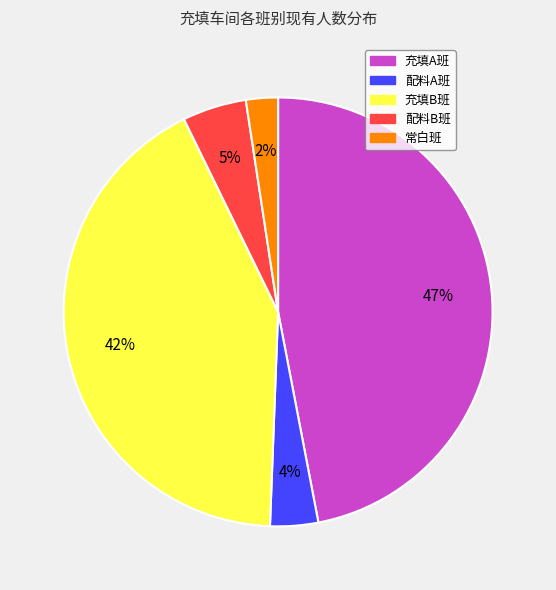

Rank the categories by value from highest to lowest.

充填A班, 充填B班, 配料B班, 配料A班, 常白班